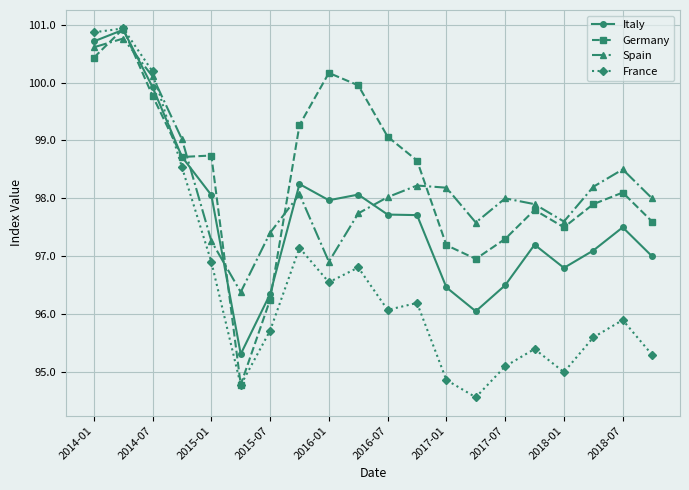

Does the chart display data point markers on the line(s)?

Yes